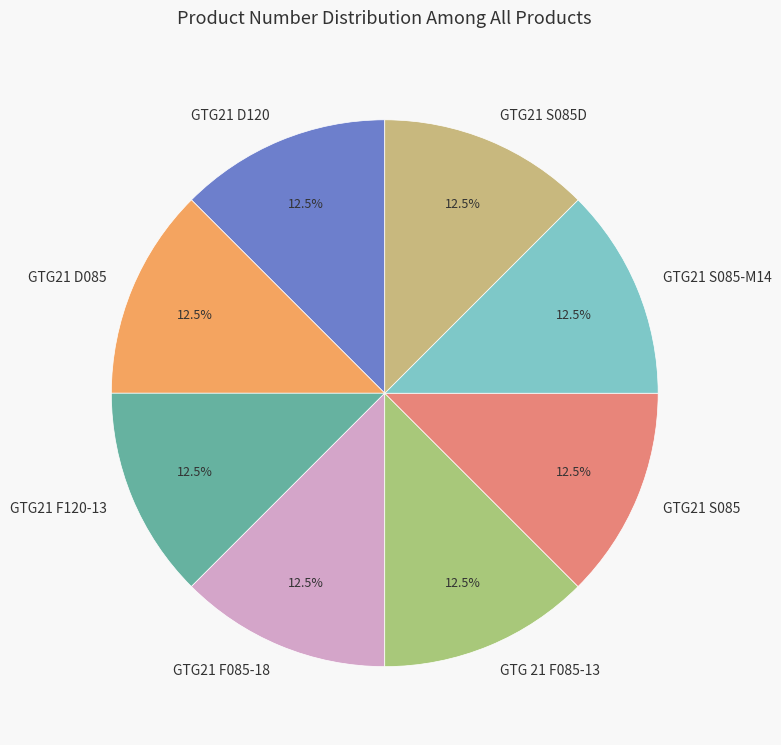

Does GTG21 F085-18 account for over 50% of the chart?

No